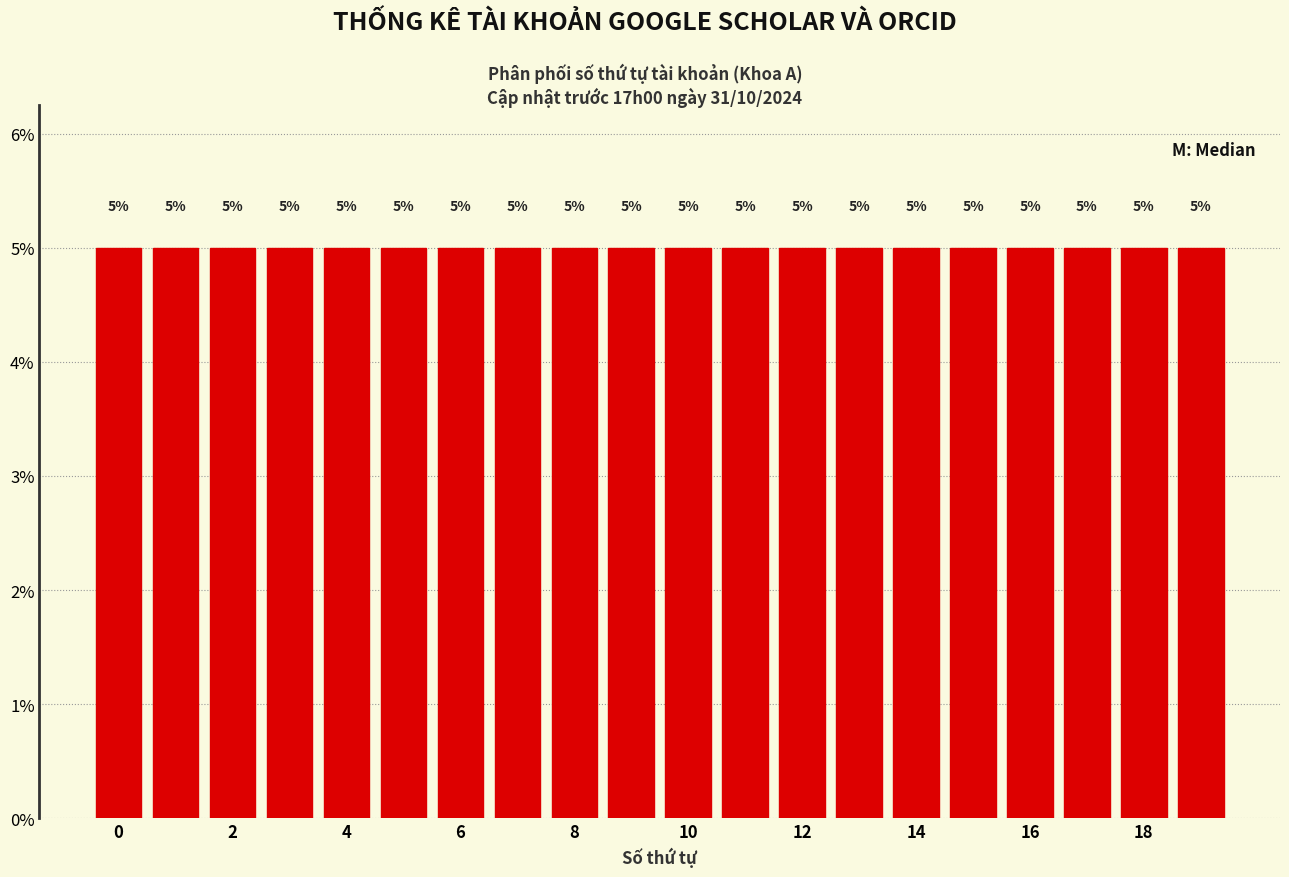

Reading left to right, list every bar in this chart as the range it spans on the x-axis followed by its height. The bar edges are not printed on the chart, so give them approximately, as read against the axis.

-0.5 to 0.5: 5
0.5 to 1.5: 5
1.5 to 2.5: 5
2.5 to 3.5: 5
3.5 to 4.5: 5
4.5 to 5.5: 5
5.5 to 6.5: 5
6.5 to 7.5: 5
7.5 to 8.5: 5
8.5 to 9.5: 5
9.5 to 10.5: 5
10.5 to 11.5: 5
11.5 to 12.5: 5
12.5 to 13.5: 5
13.5 to 14.5: 5
14.5 to 15.5: 5
15.5 to 16.5: 5
16.5 to 17.5: 5
17.5 to 18.5: 5
18.5 to 19.5: 5